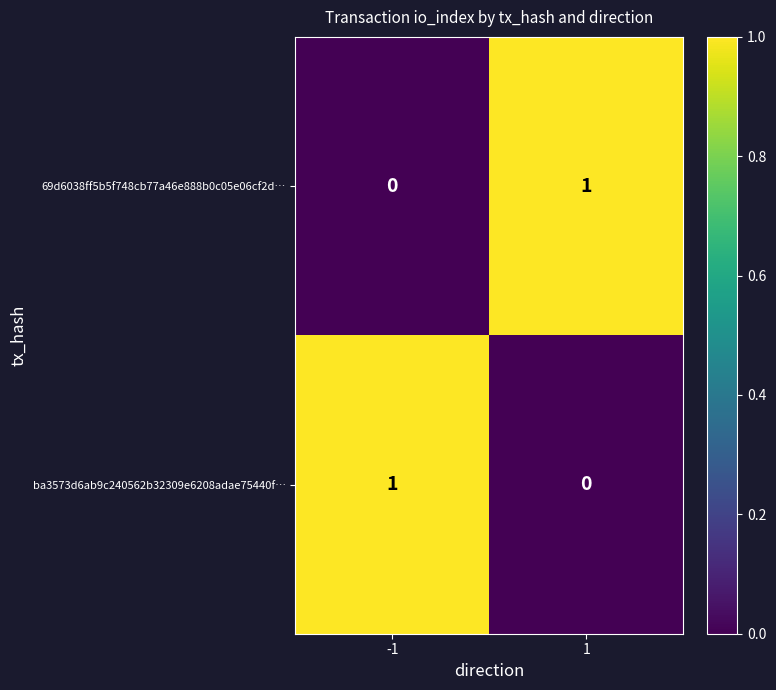

The 69d6038ff5b5f748cb77a46e888b0c05e06cf2d… series shows 0 at -1. True or false?

True